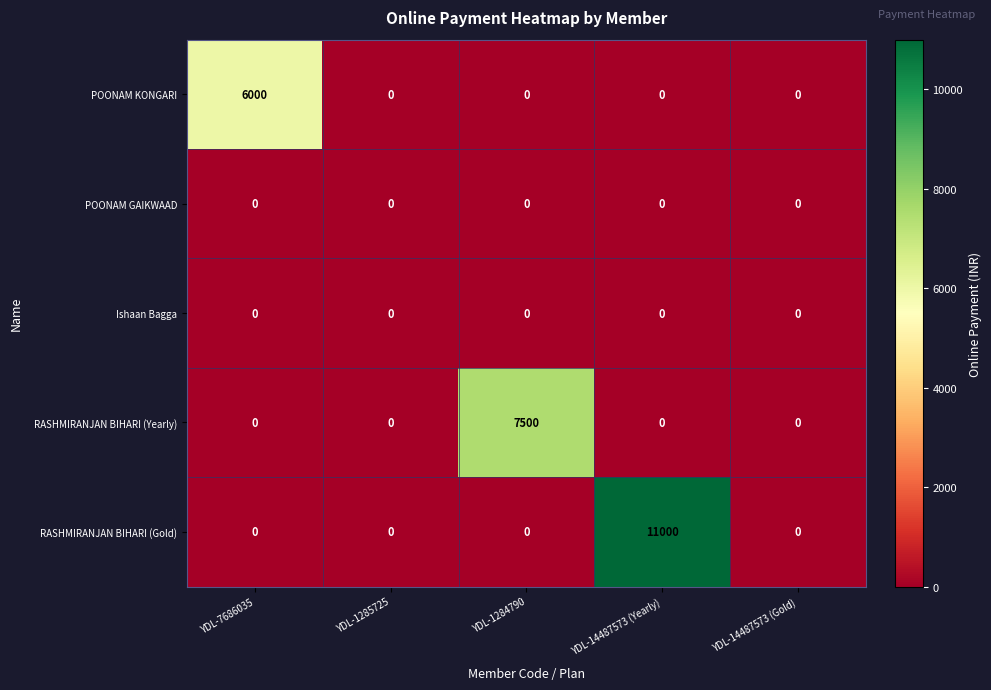

Which series has the widest spread of values?

RASHMIRANJAN BIHARI (Gold)